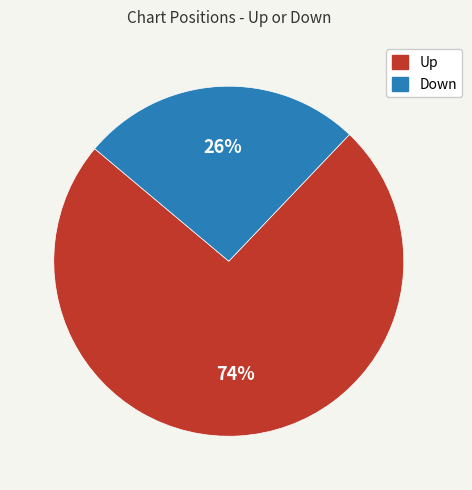

To the nearest percent, what is the difference between the largest and smallest slice percentages?

48%